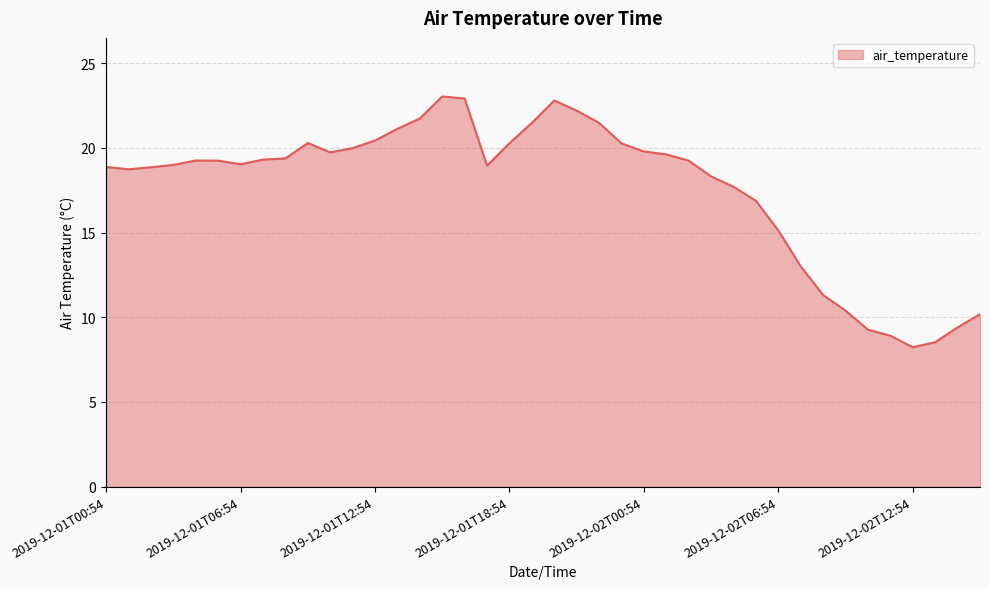

What is the minimum value shown in the chart?

8.2